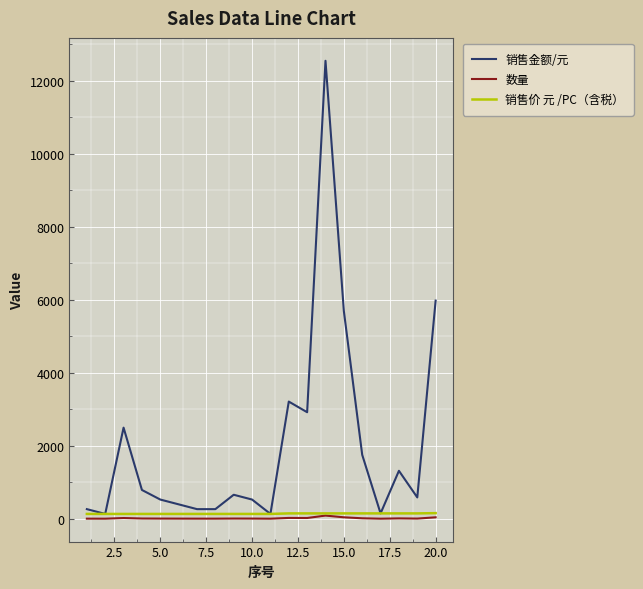

Count the number of data series in this chart.

3